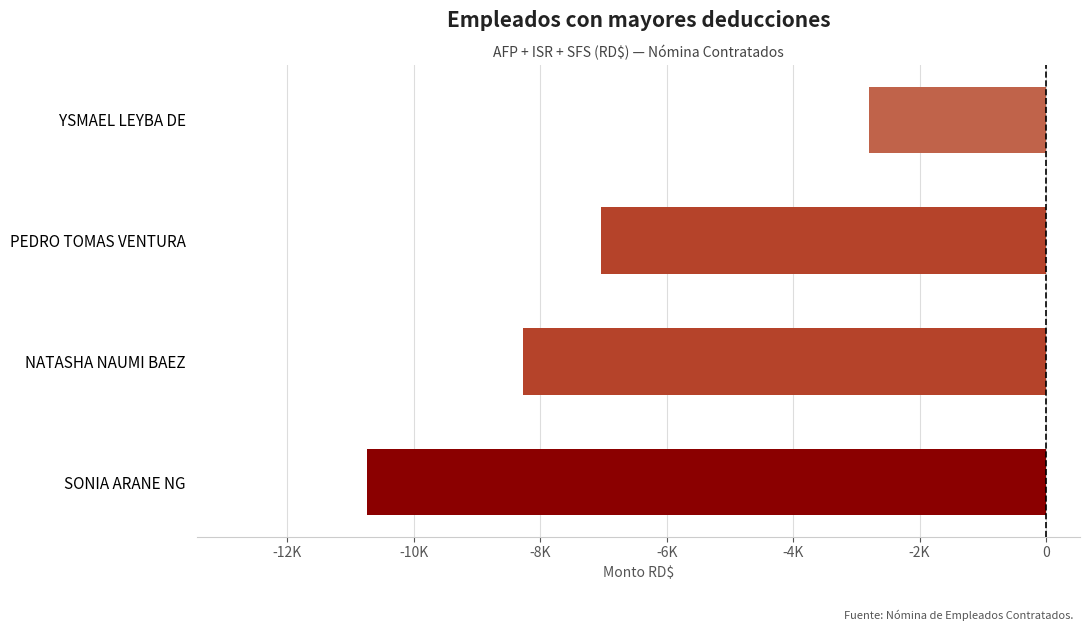

What is the minimum value shown in the chart?

-10741.9